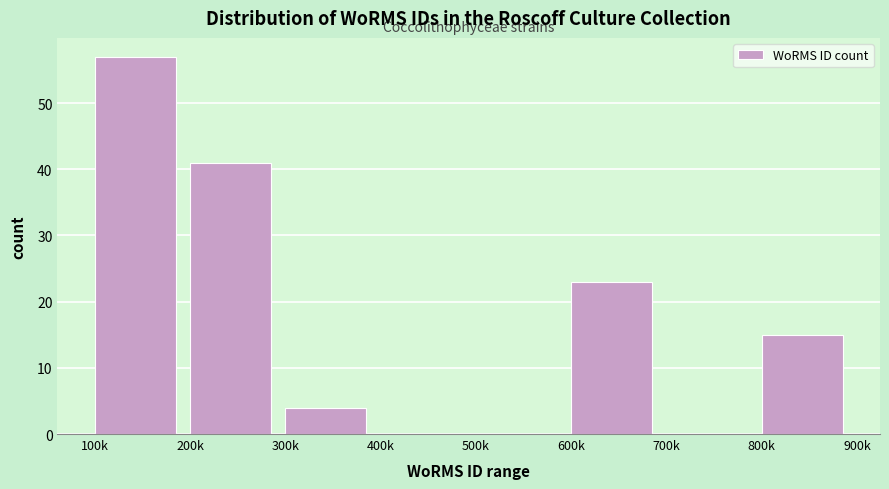

Reading left to right, transcribe all the data shown in this chart.

100k=57	200k=41	300k=4	400k=0	500k=0	600k=23	700k=0	800k=15